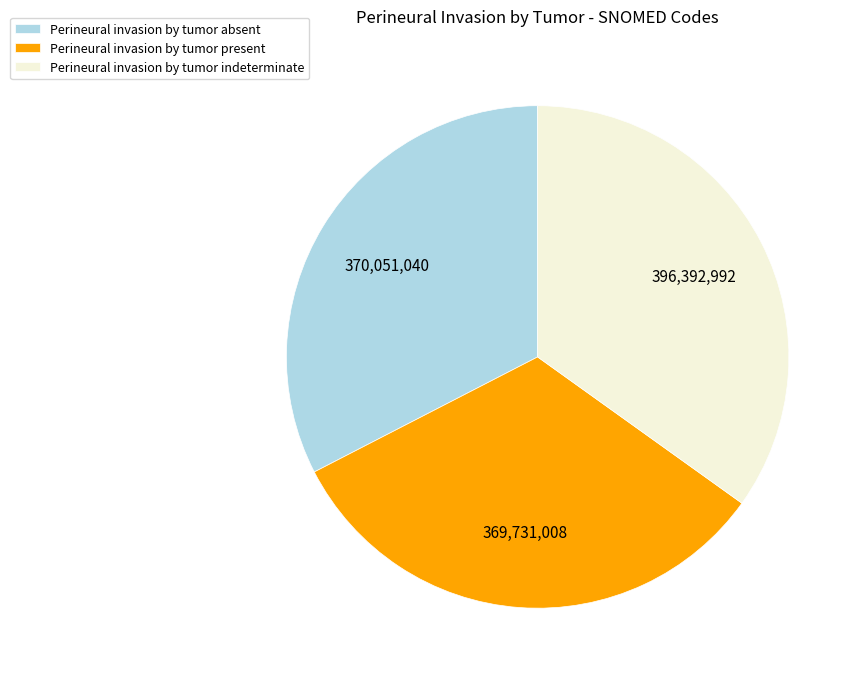

True or false: Perineural invasion by tumor absent accounts for 33% of the total.

True